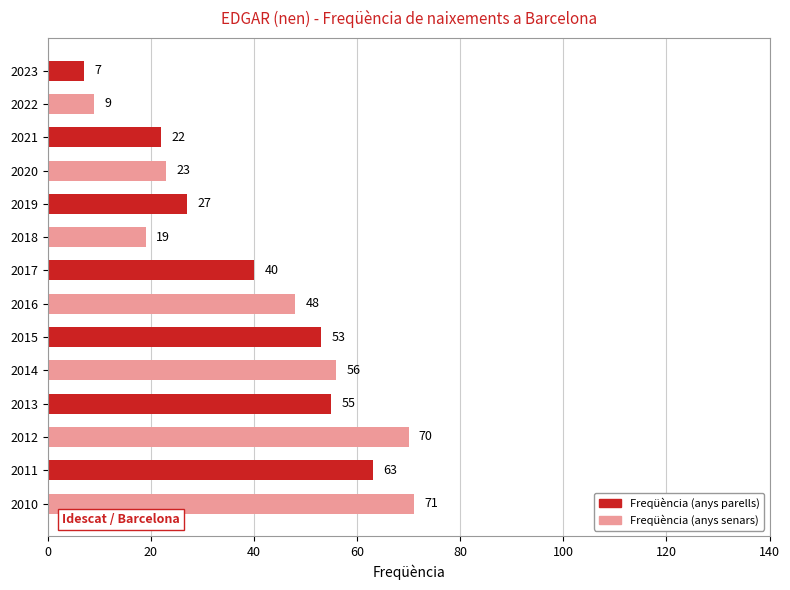

How many distinct data groups are displayed?

1